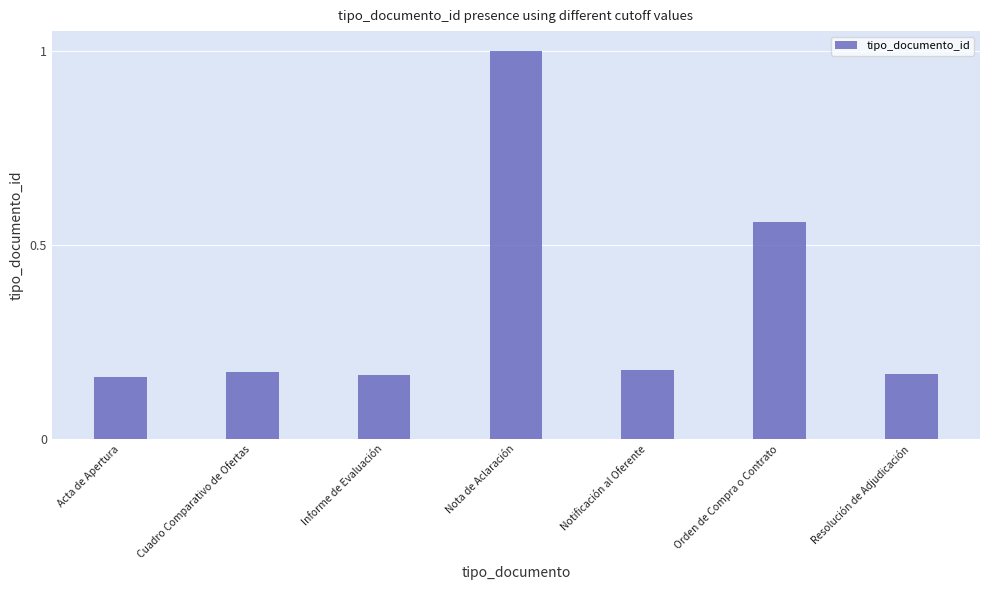

What is the value of the 4th bar from the left?

1.0